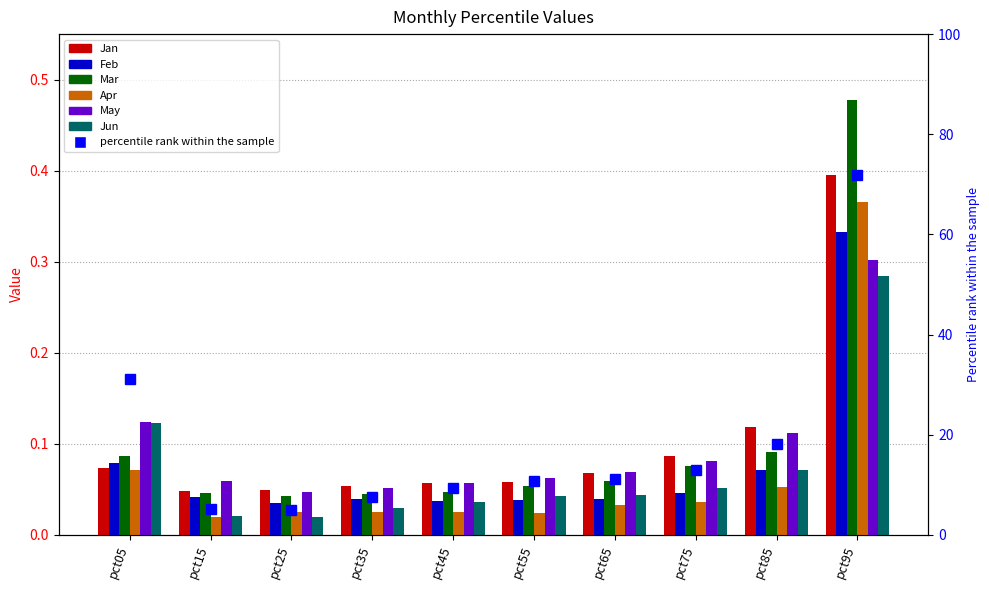

Rank the series at pct85 from highest to lowest value.

Jan, May, Mar, Jun, Feb, Apr